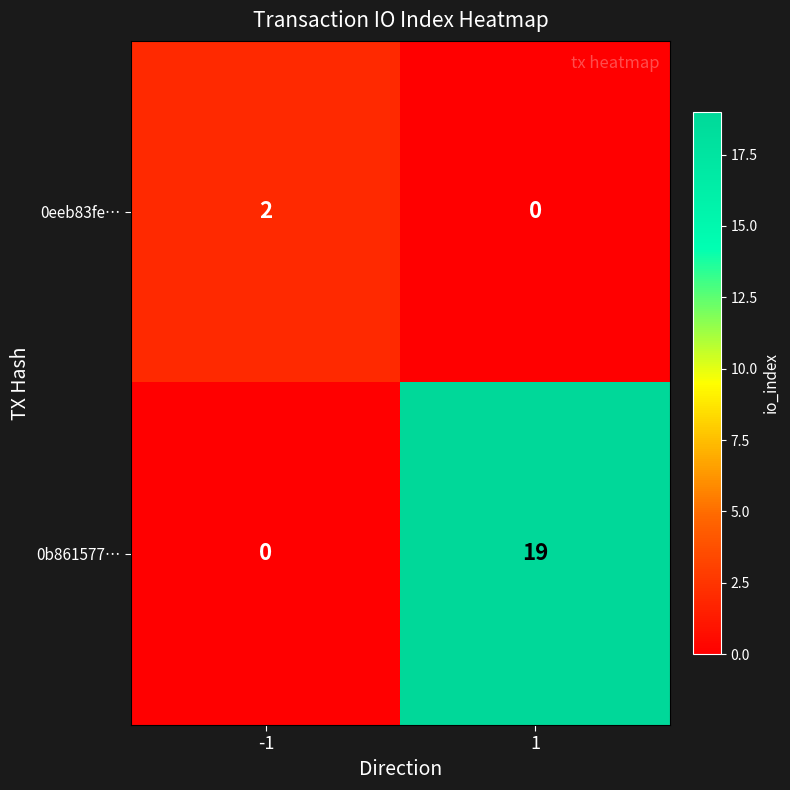

Which series has the largest total across all categories?

0b861577…